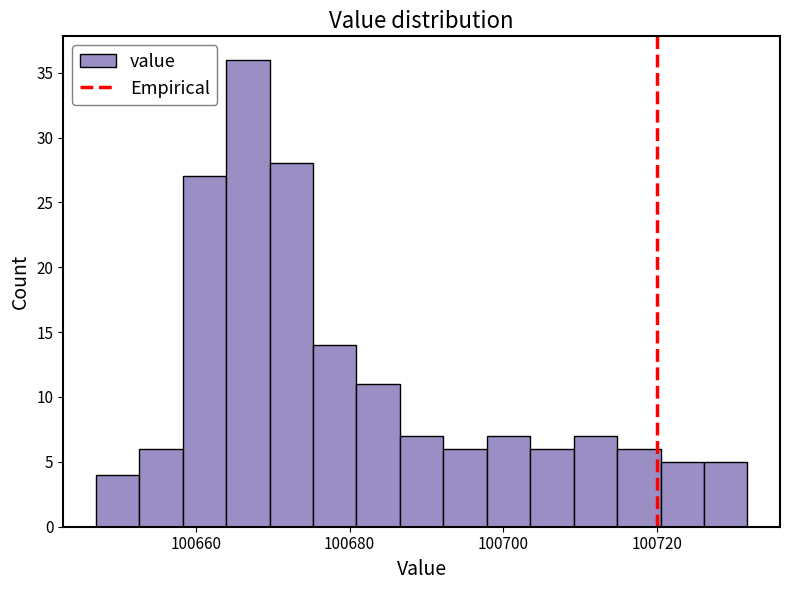

Around what value on the x-axis is the tallest bar? Give the approximate position of its centre, as read against the axis.

100666